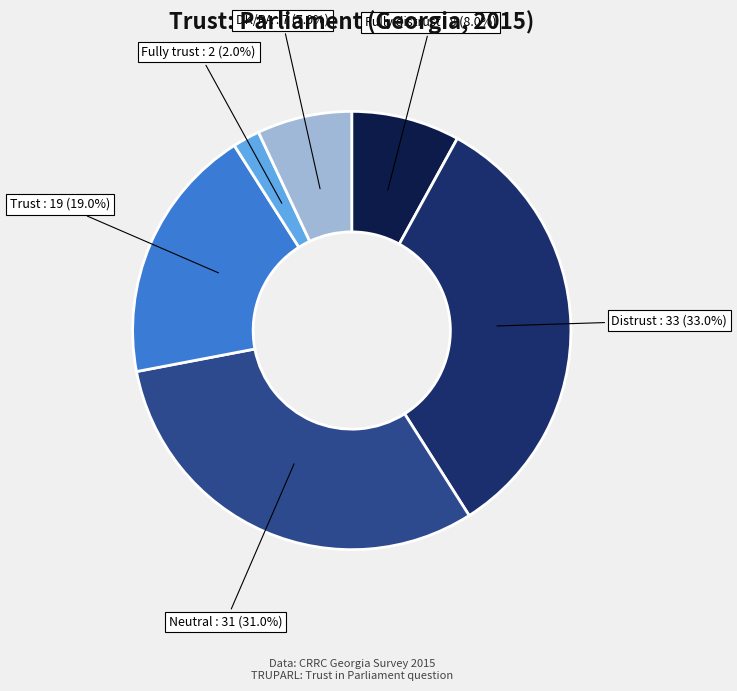

How many segments does this pie chart have?

6